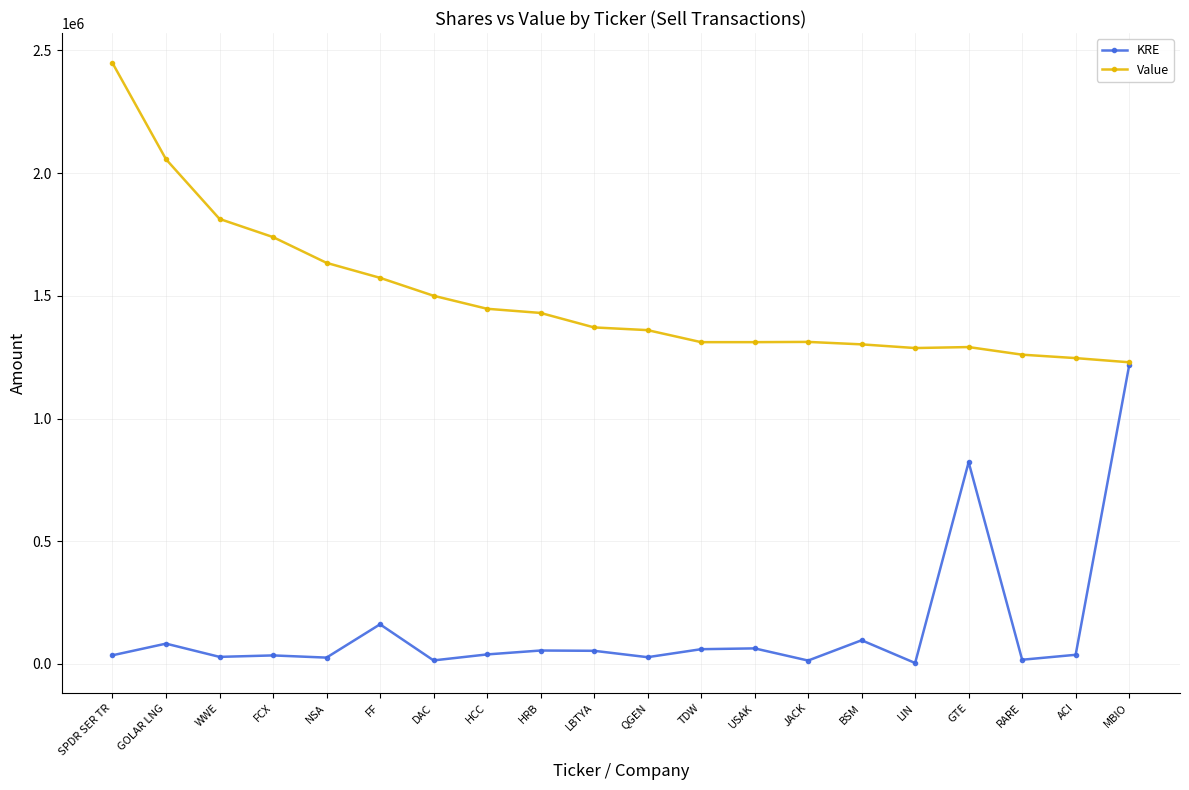

What is the value of the Value point at the 8th from the left?

1447000